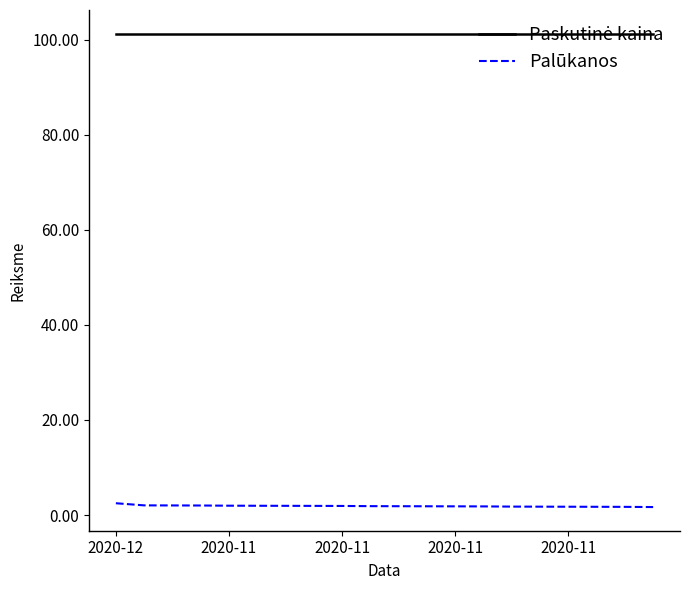

What is the label of the 9th point from the right?

11